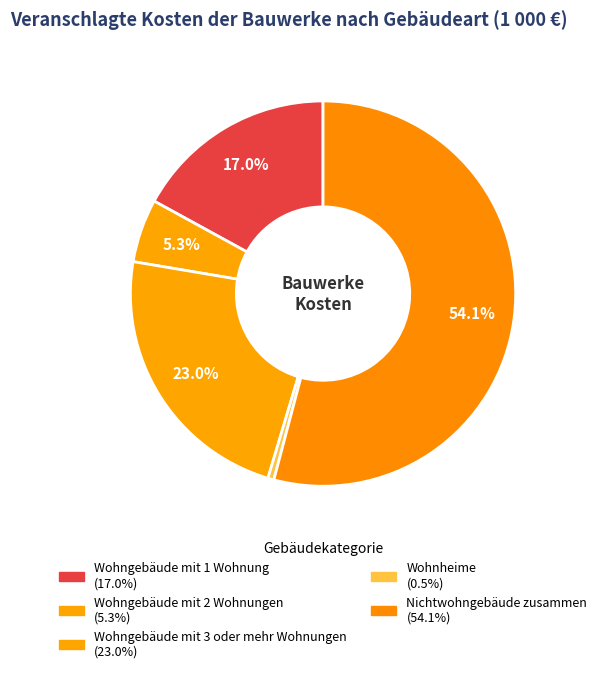

Which slice is the largest?

Nichtwohngebäude zusammen